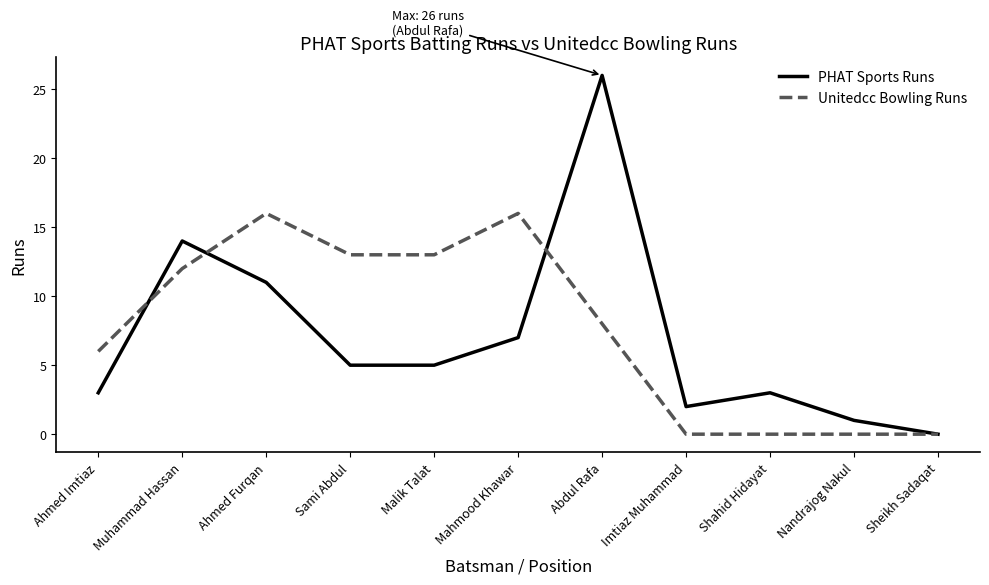

Which series has the widest spread of values?

PHAT Sports Runs